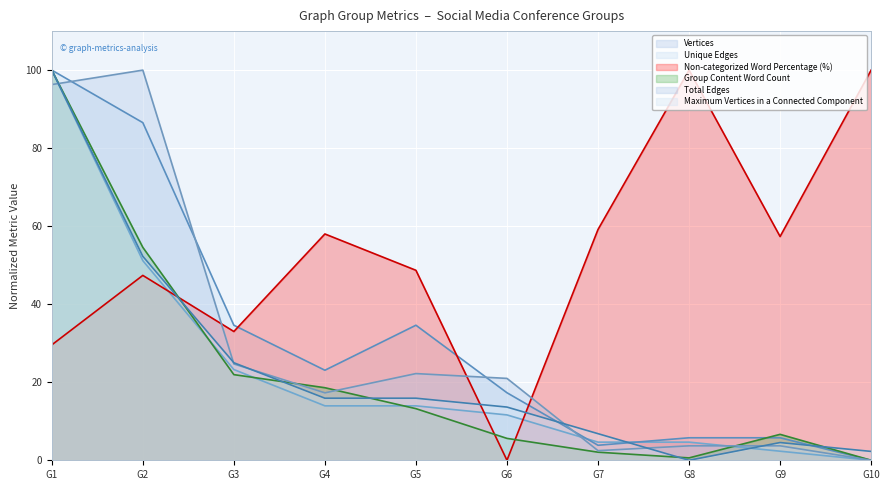

What are all the series names shown in the legend?

Vertices, Unique Edges, Non-categorized Word Percentage (%), Group Content Word Count, Total Edges, Maximum Vertices in a Connected Component